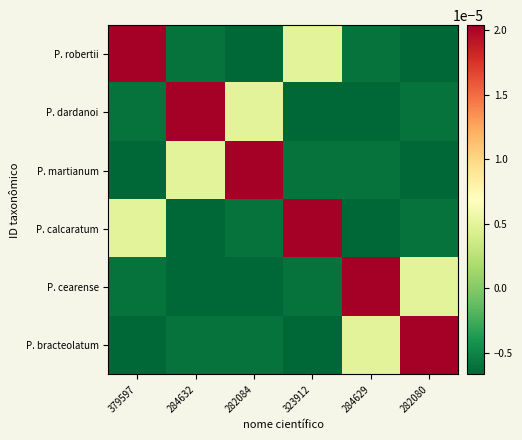

Reading left to right, list all the values displayed in this chart.

P. robertii: 379597=0.0	284632=-0.0	282084=-0.0	323912=0.0	284629=-0.0	282080=-0.0
P. dardanoi: 379597=-0.0	284632=0.0	282084=0.0	323912=-0.0	284629=-0.0	282080=-0.0
P. martianum: 379597=-0.0	284632=0.0	282084=0.0	323912=-0.0	284629=-0.0	282080=-0.0
P. calcaratum: 379597=0.0	284632=-0.0	282084=-0.0	323912=0.0	284629=-0.0	282080=-0.0
P. cearense: 379597=-0.0	284632=-0.0	282084=-0.0	323912=-0.0	284629=0.0	282080=0.0
P. bracteolatum: 379597=-0.0	284632=-0.0	282084=-0.0	323912=-0.0	284629=0.0	282080=0.0